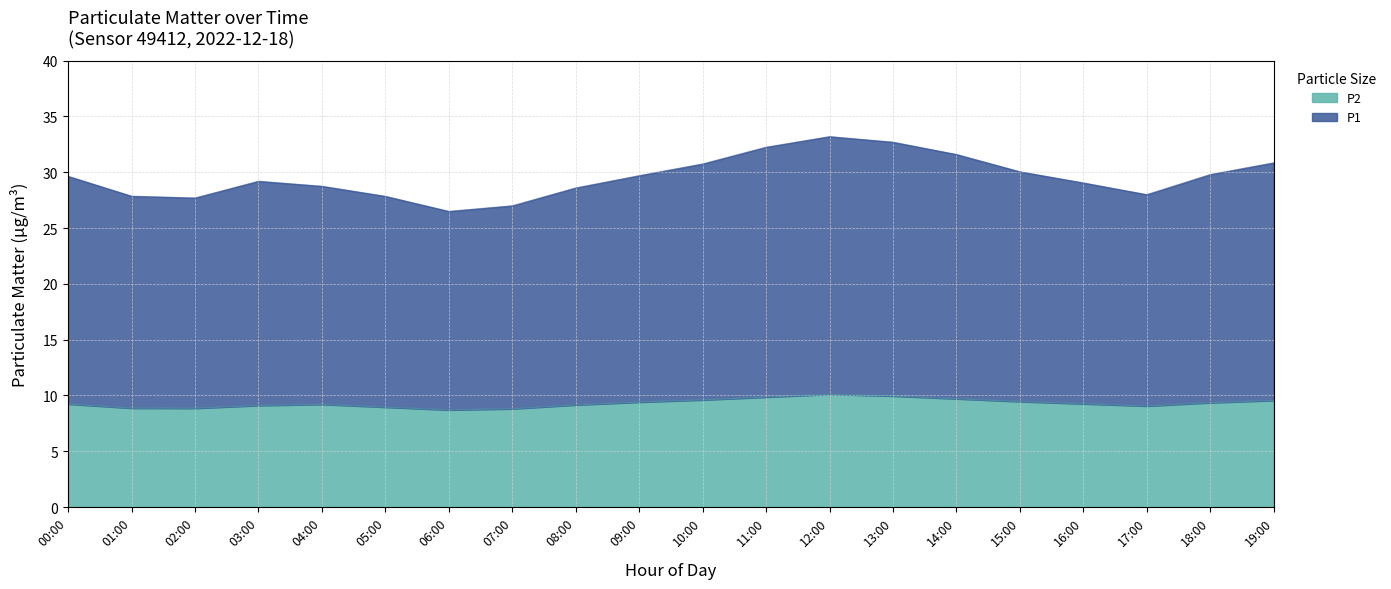

Rank the series at 09:00 from lowest to highest value.

P2, P1